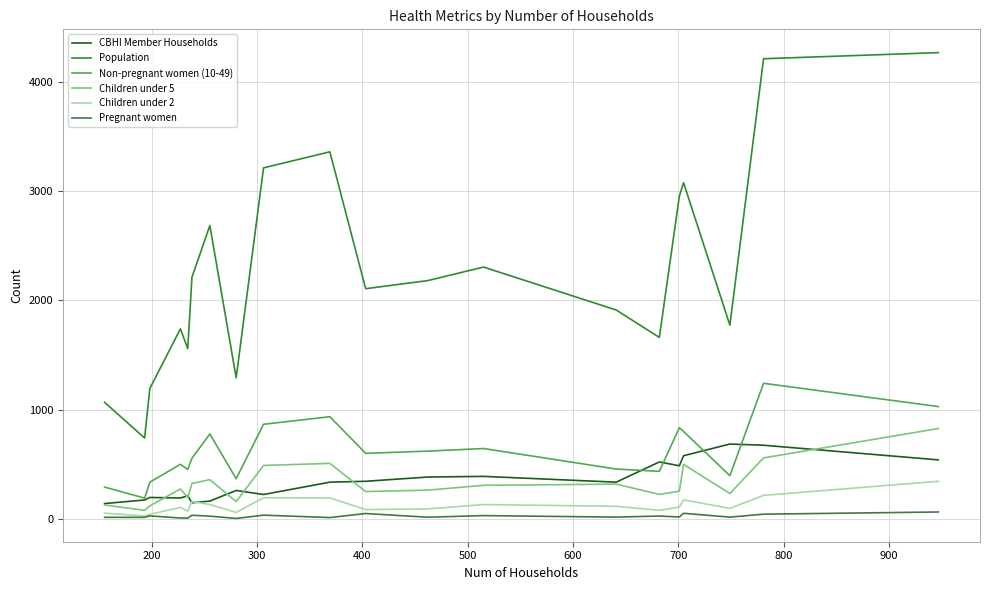

Rank the series by their maximum value, from lowest to highest.

Pregnant women, Children under 2, CBHI Member Households, Children under 5, Non-pregnant women (10-49), Population